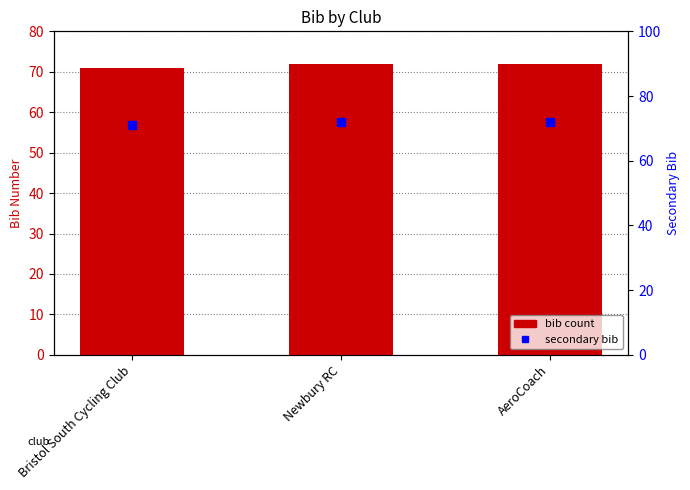

What is the total value across all series at Bristol South Cycling Club?

142